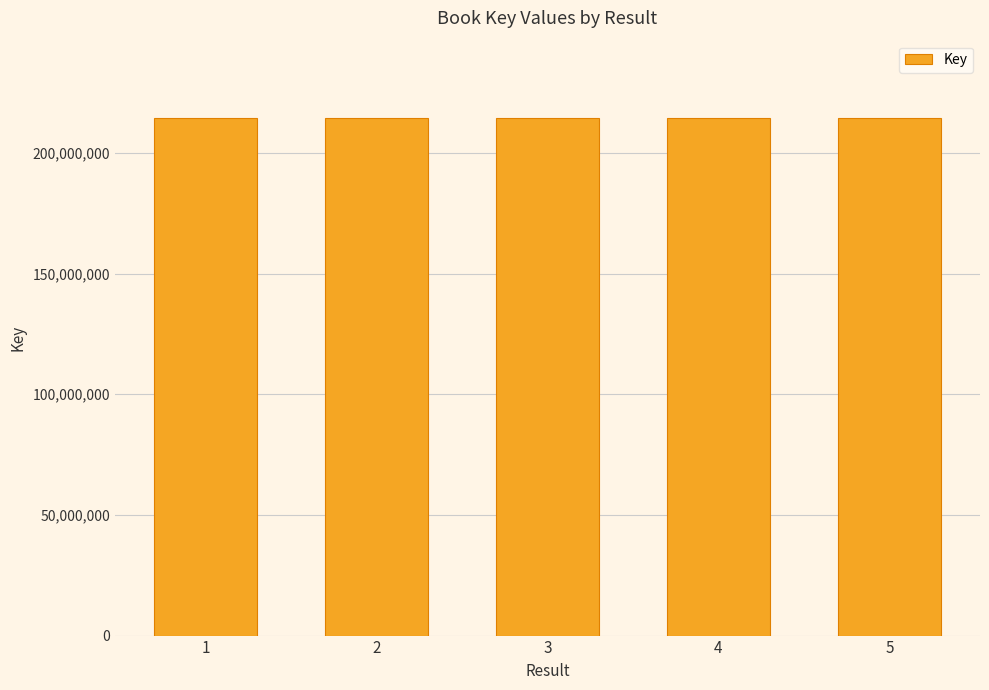

Approximately how many times larger is the value at 5 compared to 1?

1.0